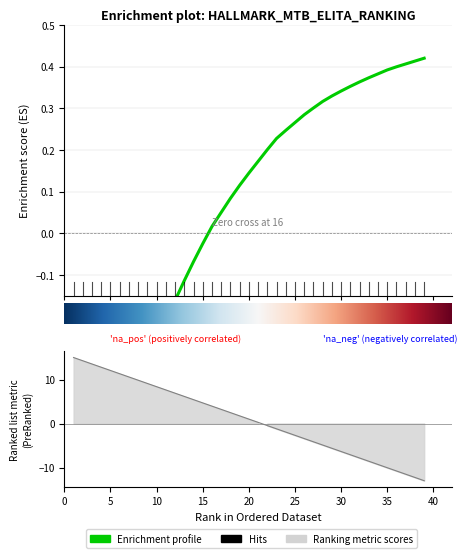

What is the greatest value displayed?

15.0